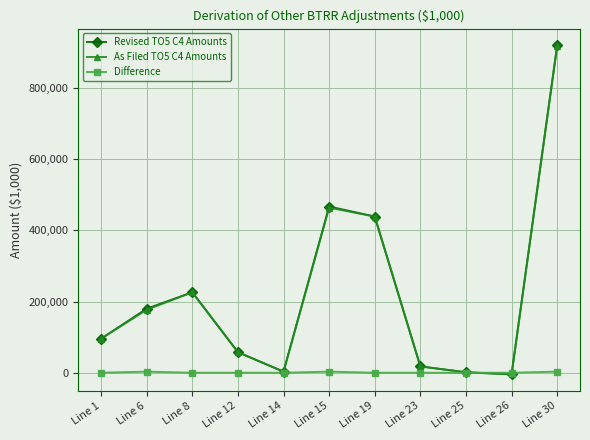

What is the value of the As Filed TO5 C4 Amounts point at the 1st from the left?

95535.5